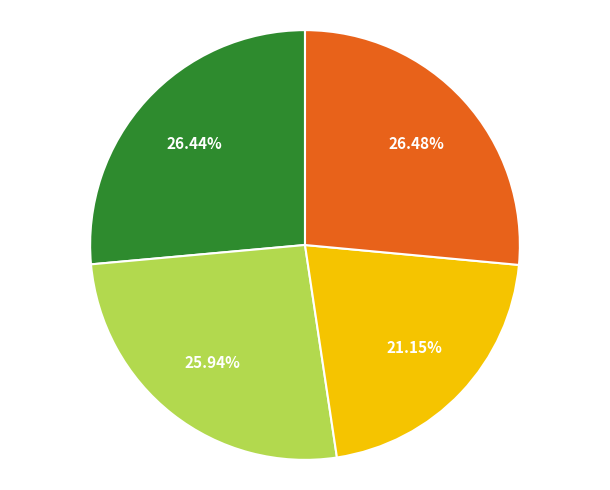

Is there a majority slice in this chart?

No